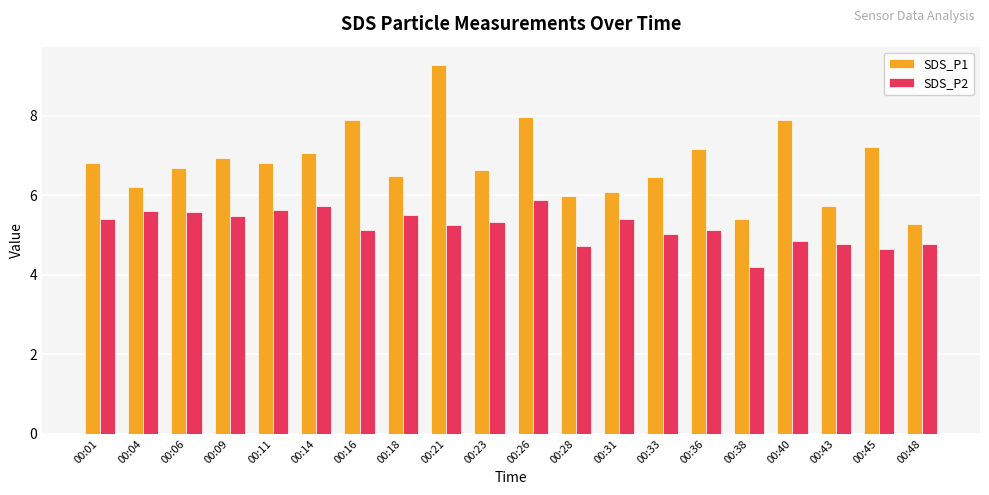

What is the sum of the SDS_P2 values at 00:04 and 00:26?

11.5